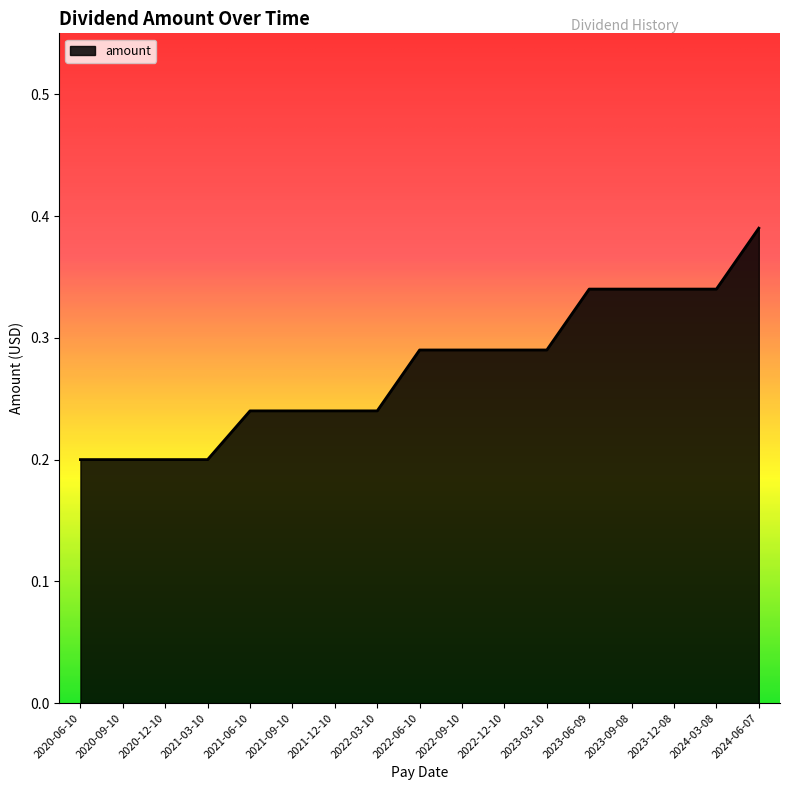

The chart shows a value of 0.4 at 2021-09-10. True or false?

False